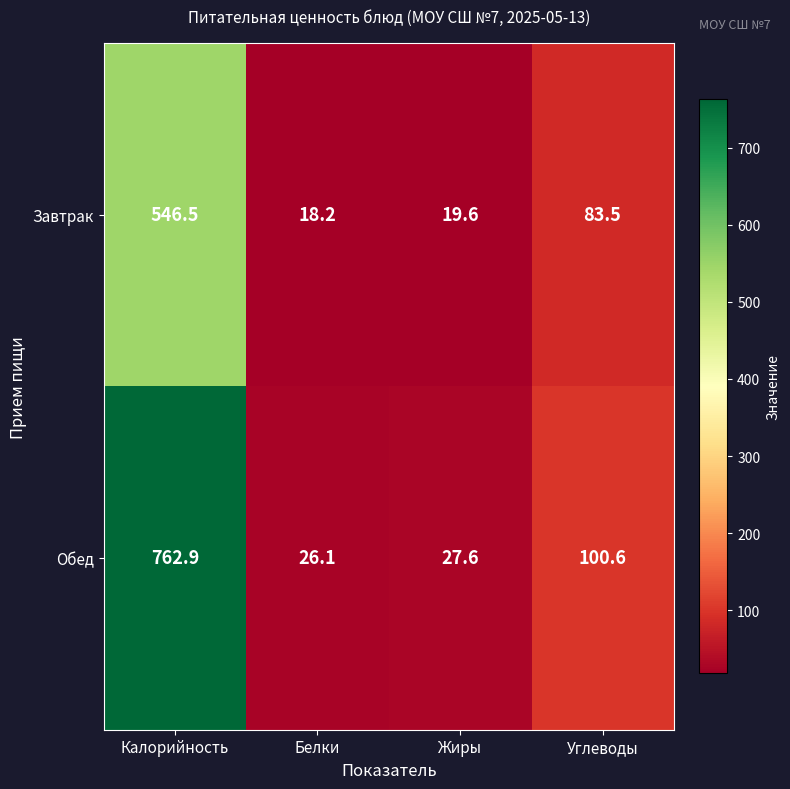

Between Белки and Углеводы, which series saw the biggest shift?

Обед